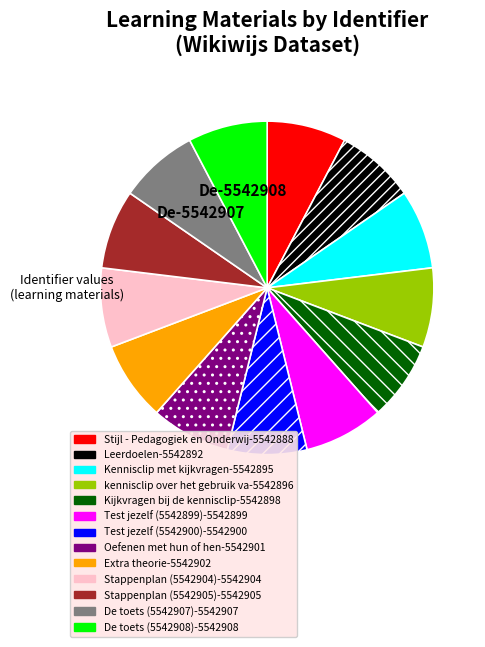

Does any single category account for the majority?

No